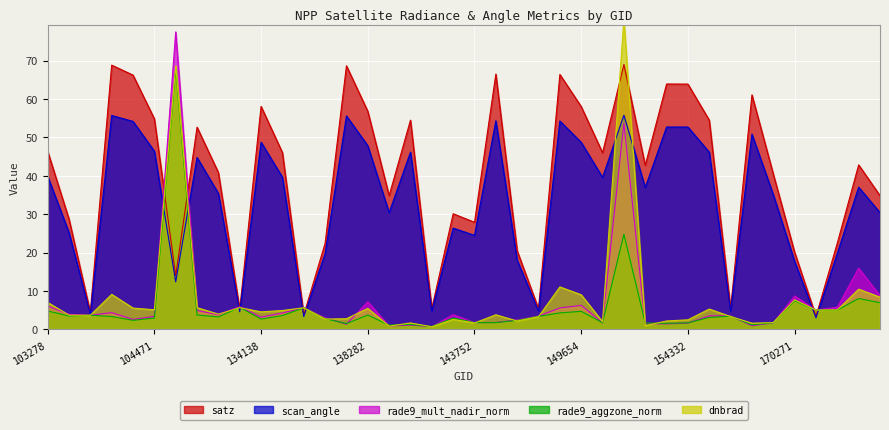

After their last crossing, which series has the higher values: satz or dnbrad?

satz